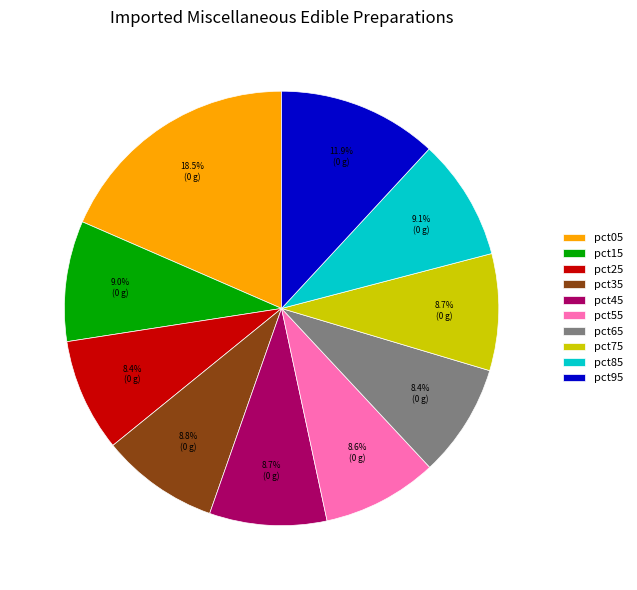

What percentage is NOT represented by pct55?

91.4%